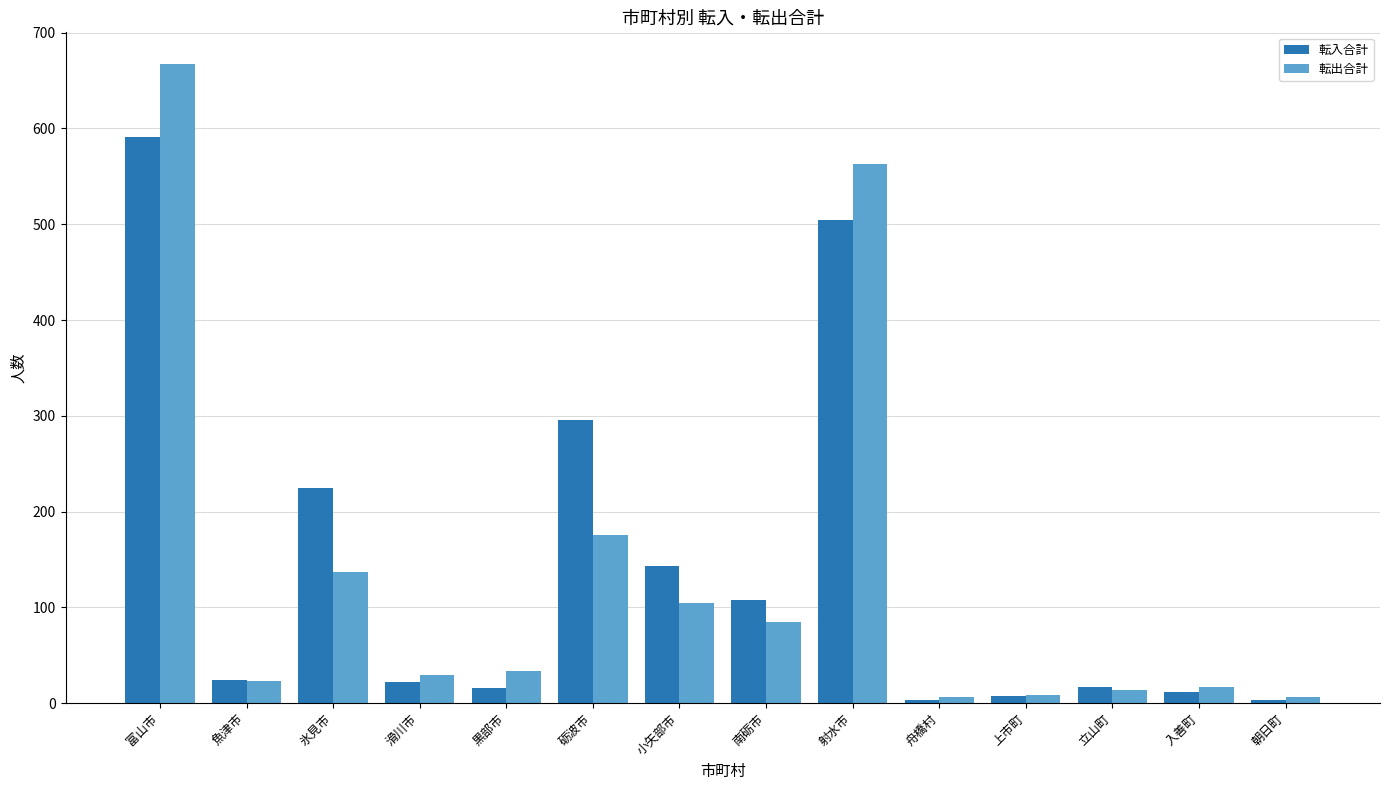

Count the number of data series in this chart.

2